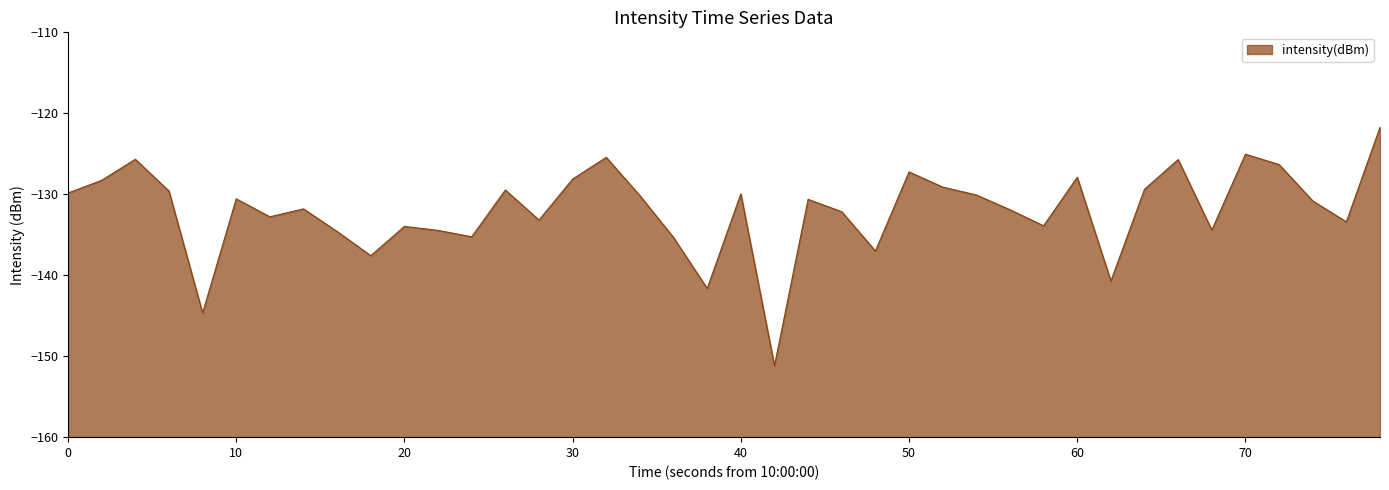

What is the smallest value displayed?

-151.2